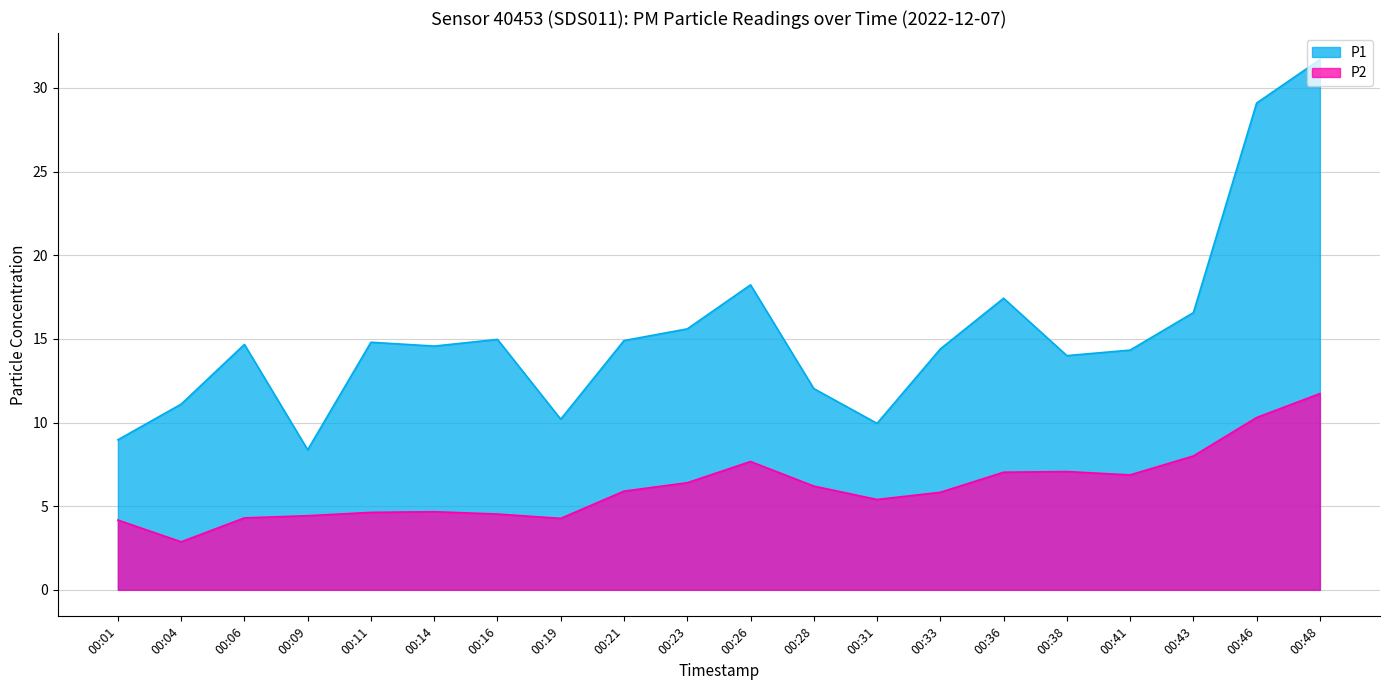

Reading left to right, list all the values displayed in this chart.

P1: 00:01=9.0	00:04=11.1	00:06=14.7	00:09=8.4	00:11=14.8	00:14=14.6	00:16=15.0	00:19=10.2	00:21=14.9	00:23=15.6	00:26=18.2	00:28=12.0	00:31=9.9	00:33=14.4	00:36=17.4	00:38=14.0	00:41=14.3	00:43=16.6	00:46=29.1	00:48=31.7
P2: 00:01=4.2	00:04=2.9	00:06=4.3	00:09=4.4	00:11=4.6	00:14=4.7	00:16=4.5	00:19=4.3	00:21=5.9	00:23=6.4	00:26=7.7	00:28=6.2	00:31=5.4	00:33=5.8	00:36=7.0	00:38=7.1	00:41=6.9	00:43=8.0	00:46=10.3	00:48=11.7